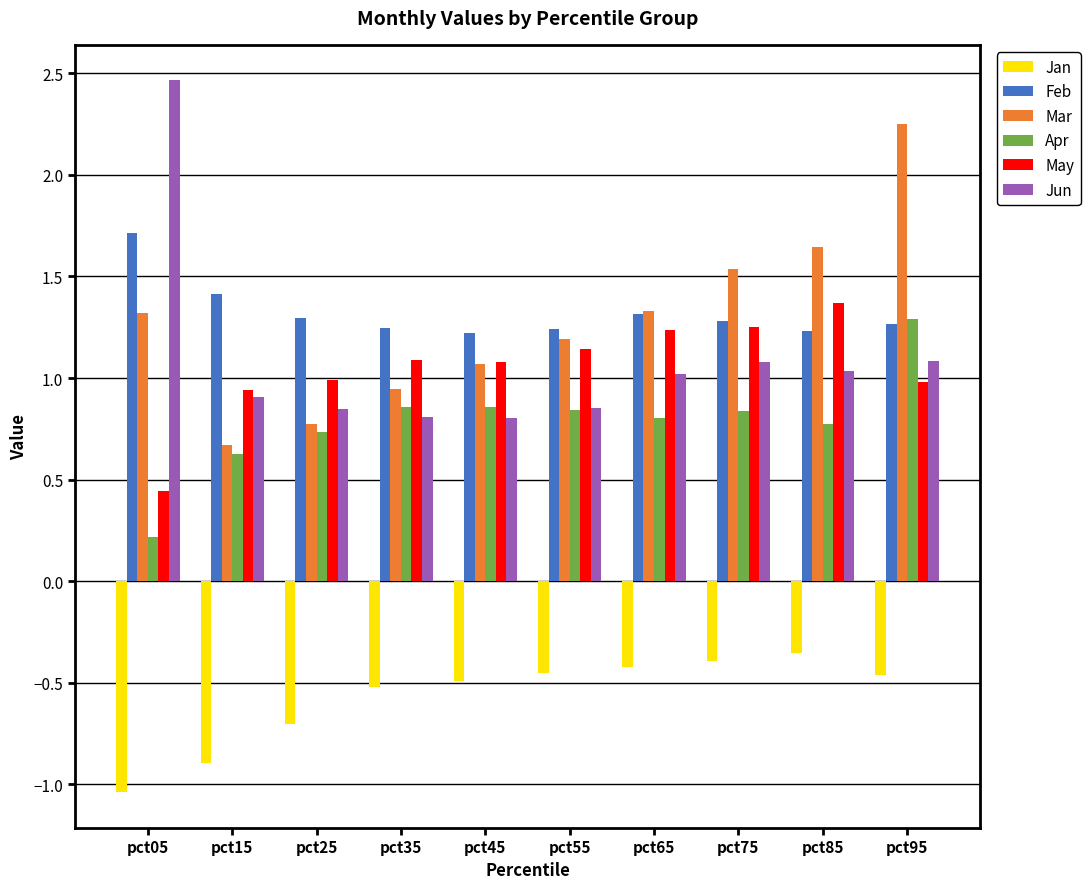

What is the difference between the maximum and minimum values in the Jan series?

0.7